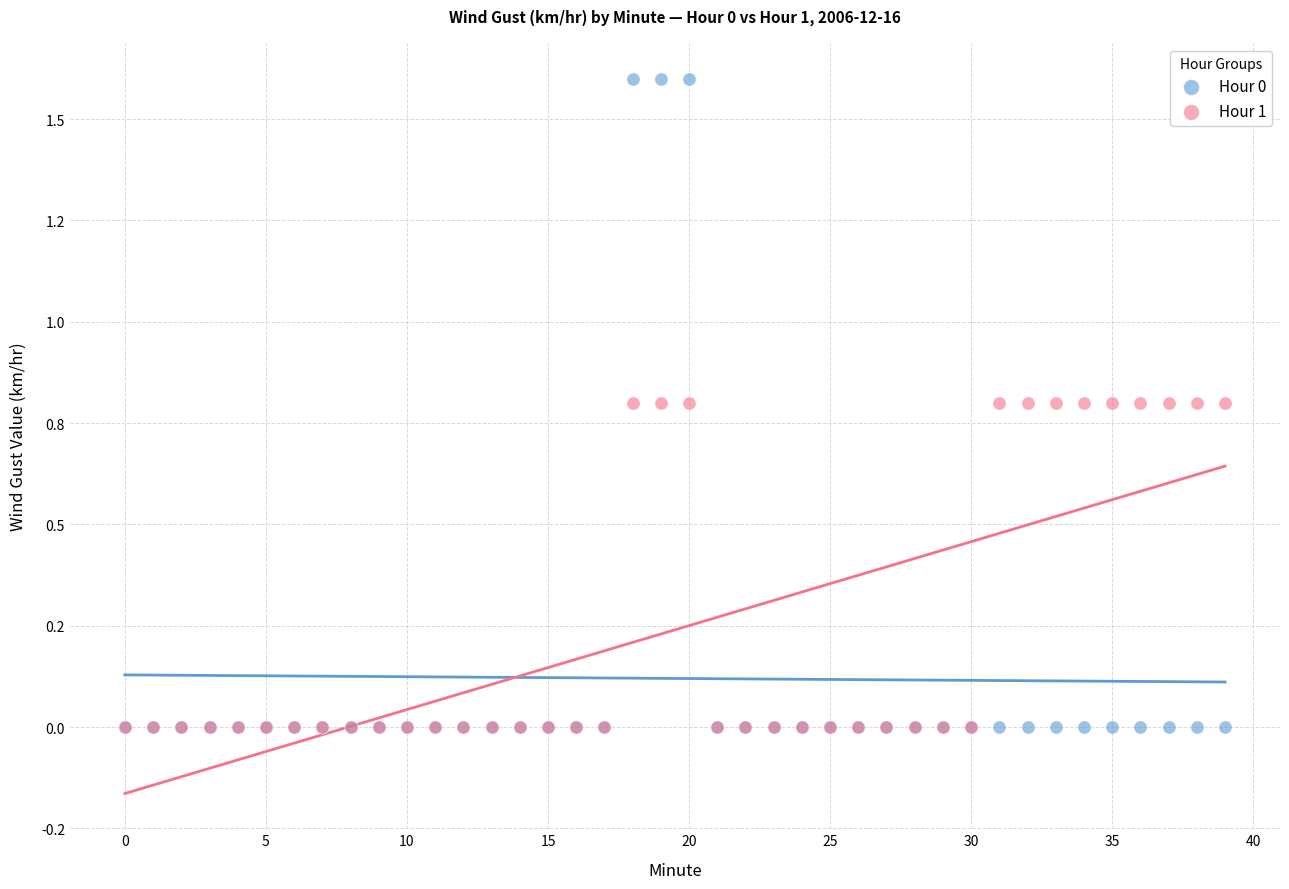

What are all the series names shown in the legend?

Hour 0, Hour 1